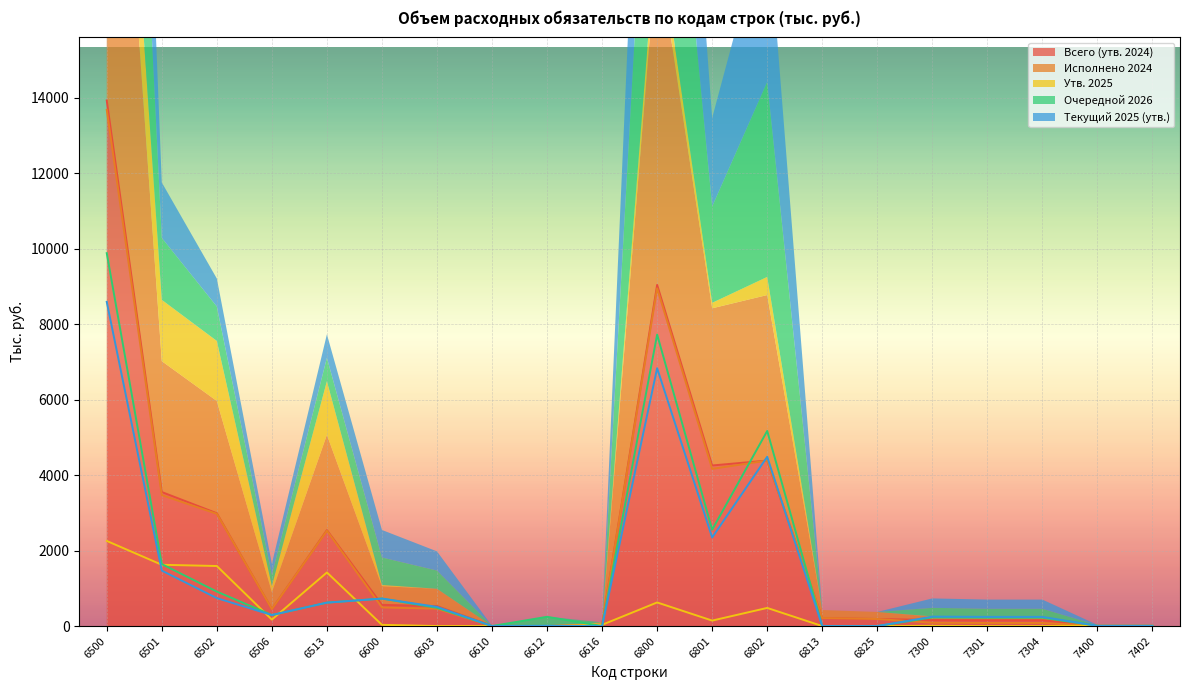

How many distinct data groups are displayed?

5